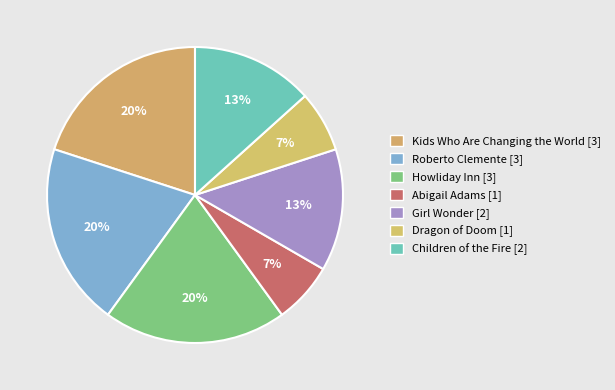

To the nearest percent, what is the difference between the largest and smallest slice percentages?

13%